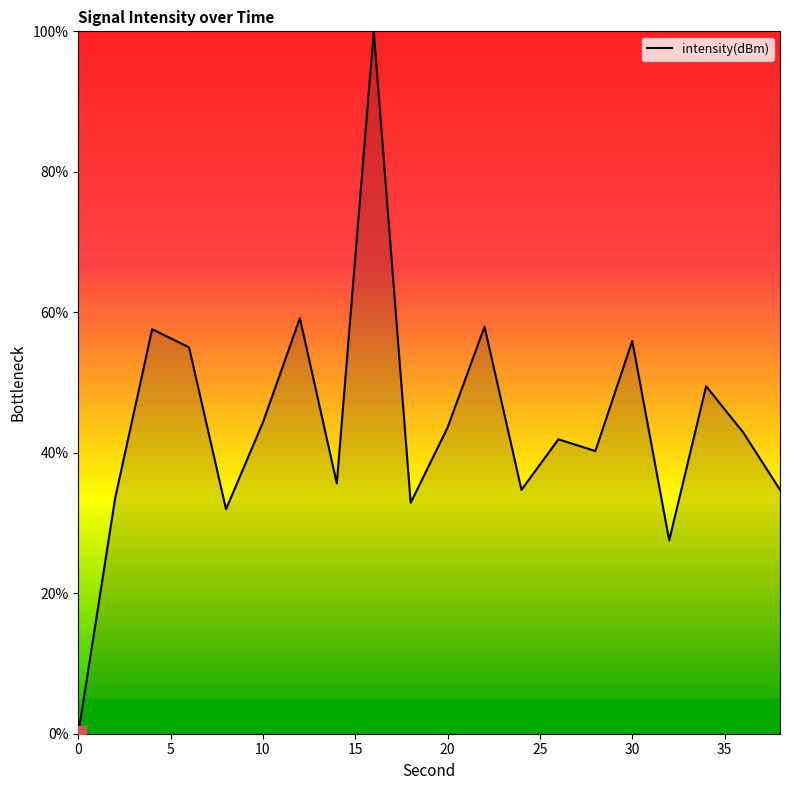

What is the maximum value shown in the chart?

100.0